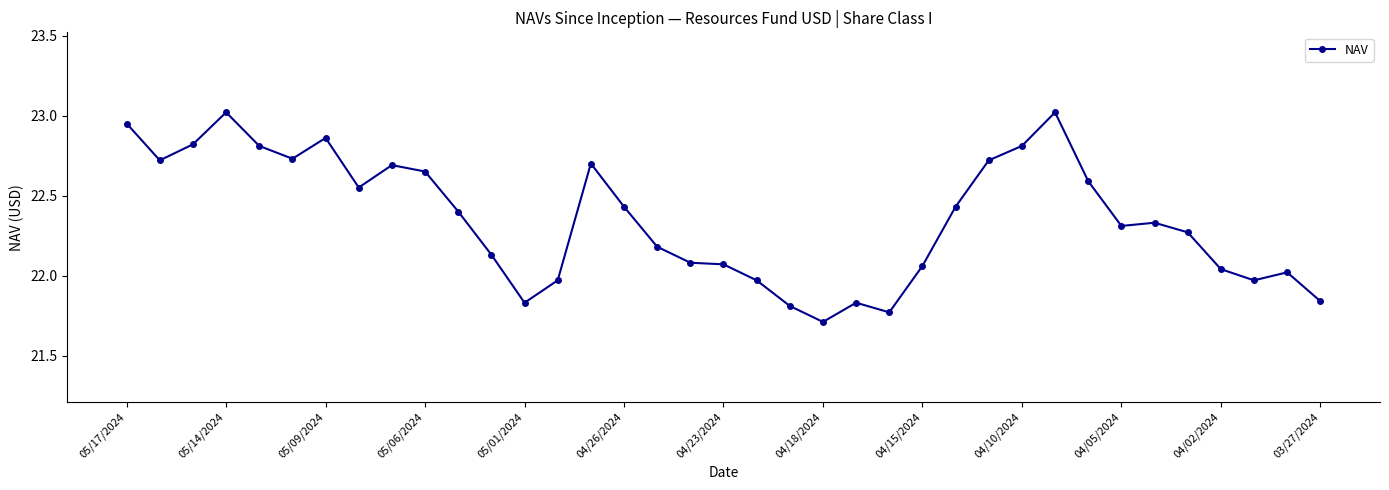

What is the minimum value shown in the chart?

21.7